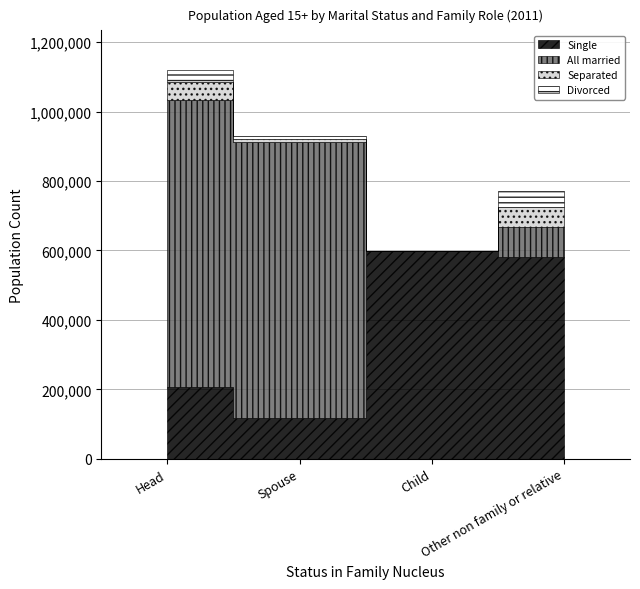

Reading left to right, what are all the values shown in this chart?

Single: 207502	117309	597906	582318
All married: 826955	795445	0	86204
Separated: 51259	7758	0	57177
Divorced: 33270	10052	0	44448